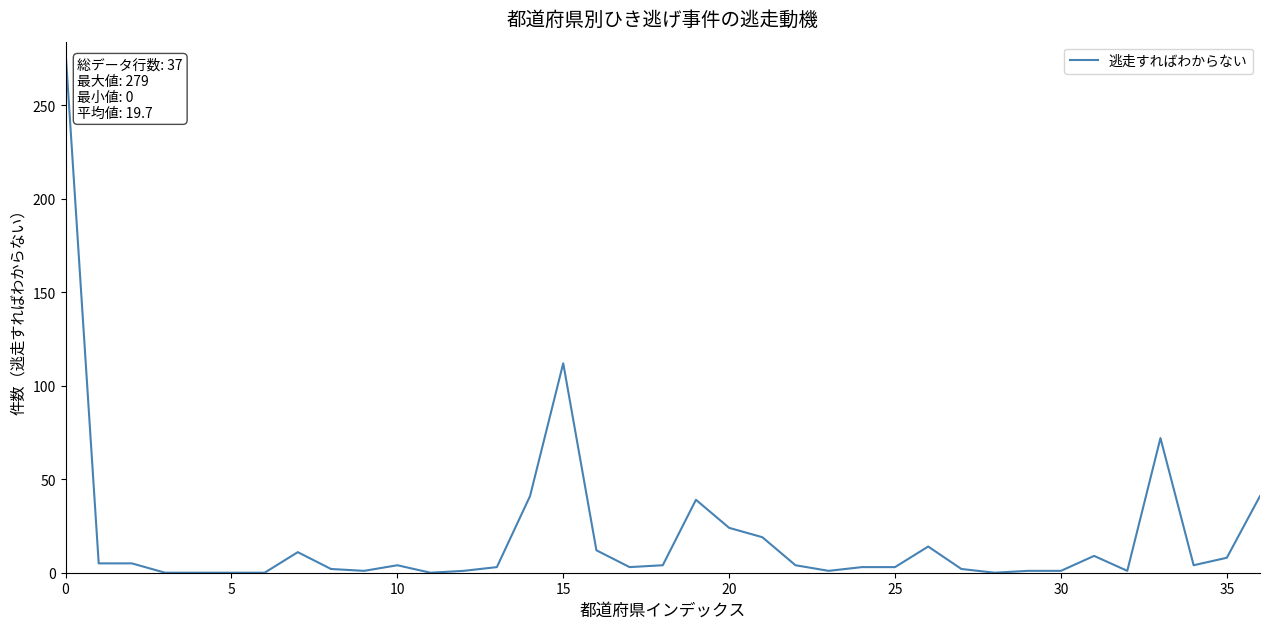

What is the difference between the maximum and minimum values?

279